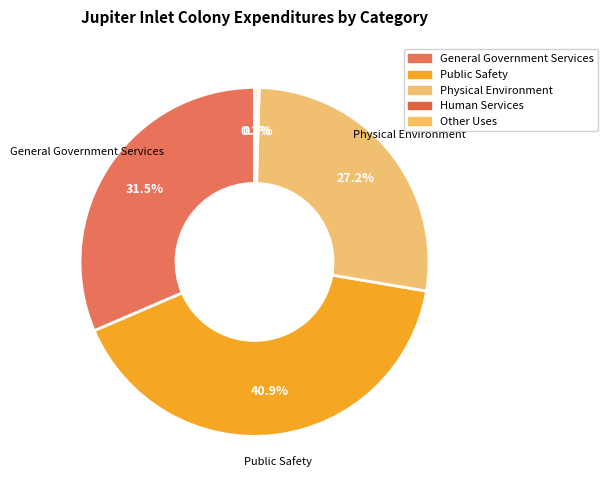

Which category has the biggest portion of the pie?

Public Safety